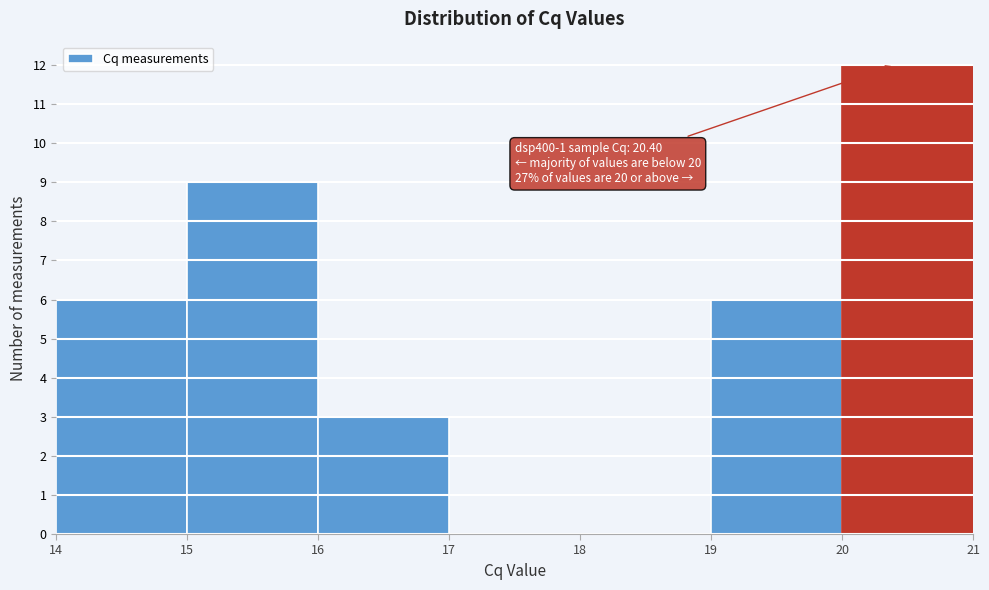

Which range on the x-axis has the tallest bar?

20 to 21